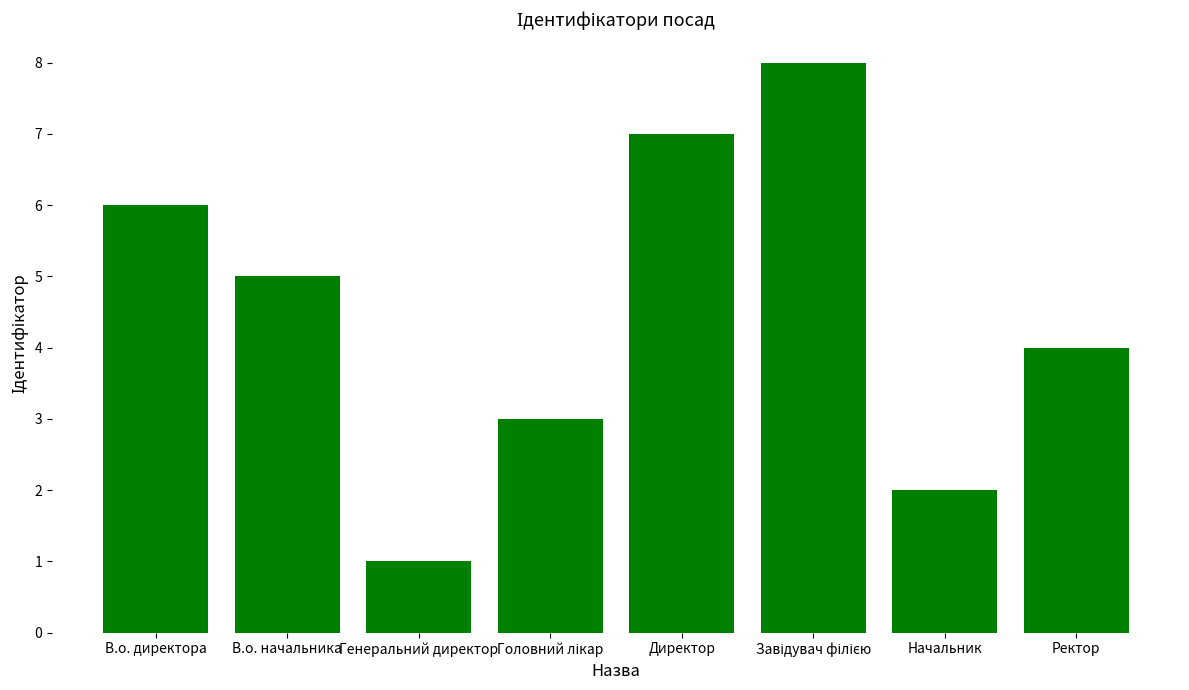

True or false: the data shows 7 at В.о. начальника.

False